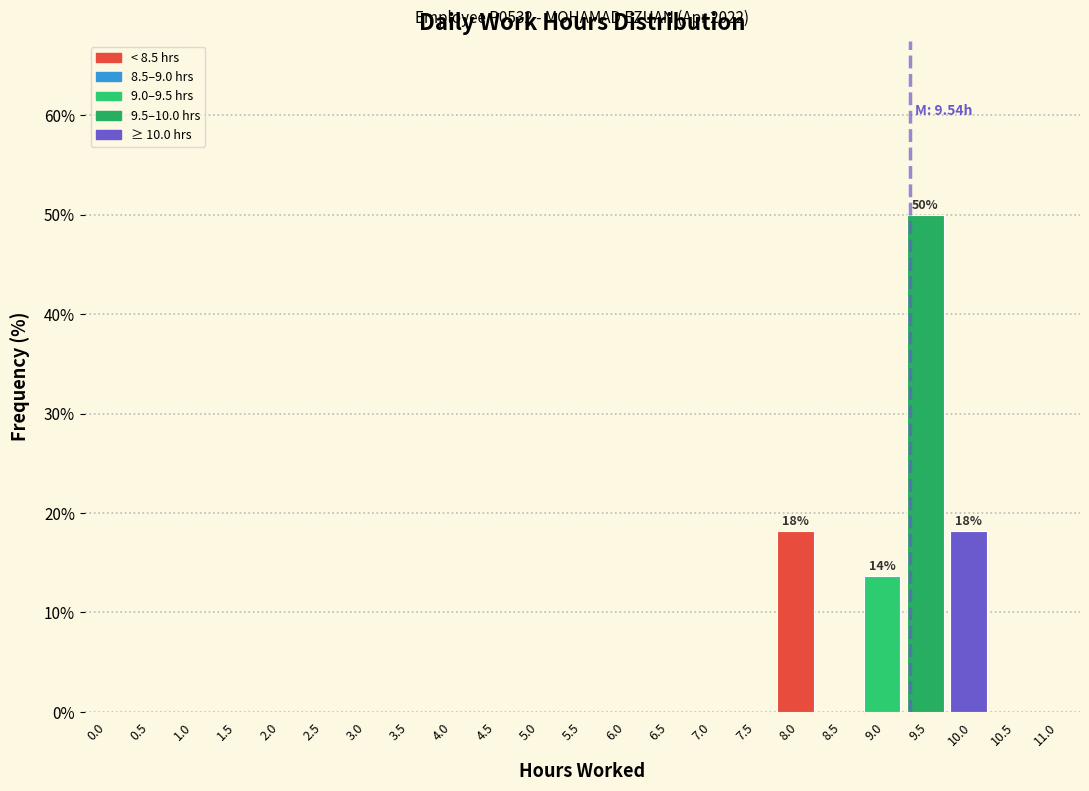

Reading left to right, transcribe all the data shown in this chart.

0.0=0.0	0.5=0.0	1.0=0.0	1.5=0.0	2.0=0.0	2.5=0.0	3.0=0.0	3.5=0.0	4.0=0.0	4.5=0.0	5.0=0.0	5.5=0.0	6.0=0.0	6.5=0.0	7.0=0.0	7.5=0.0	8.0=18.2	8.5=0.0	9.0=13.6	9.5=50.0	10.0=18.2	10.5=0.0